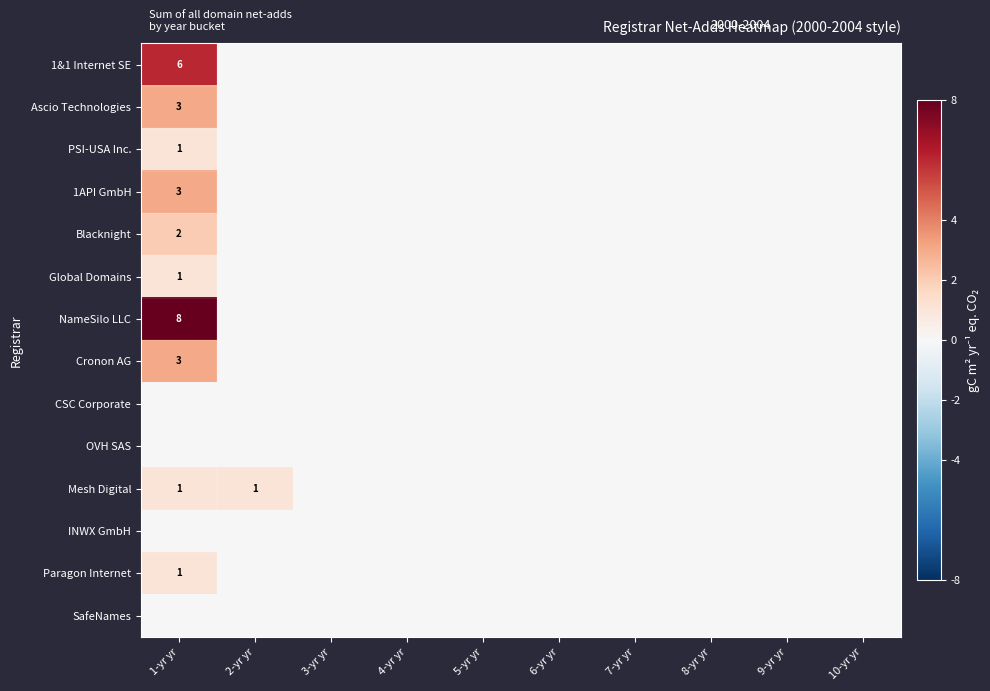

Is it true that Global Domains equals 0 at 1-yr yr?

False